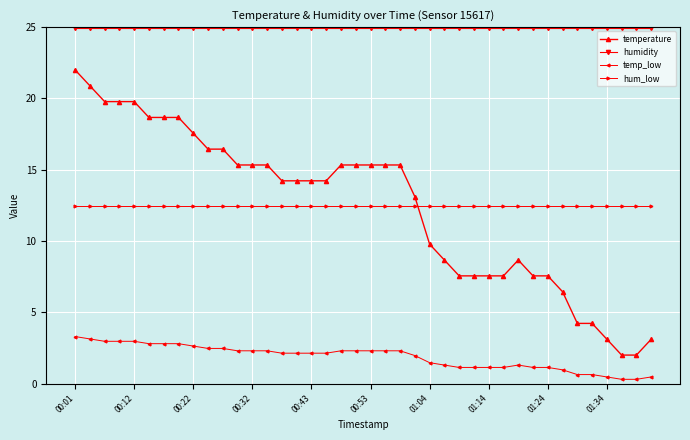

What is the value of the humidity point at the 6th from the left?

25.0